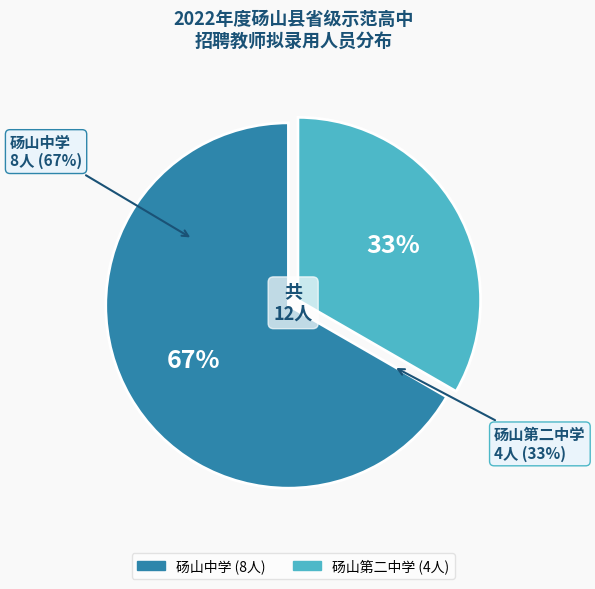

Which category has the smallest portion of the pie?

砀山第二中学